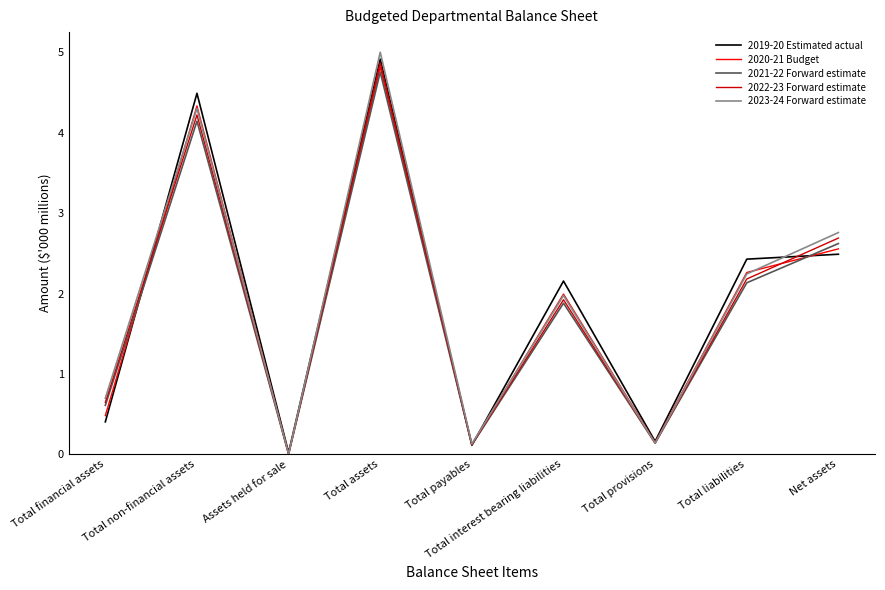

What is the difference between the highest and lowest values at Total interest bearing liabilities?

0.3